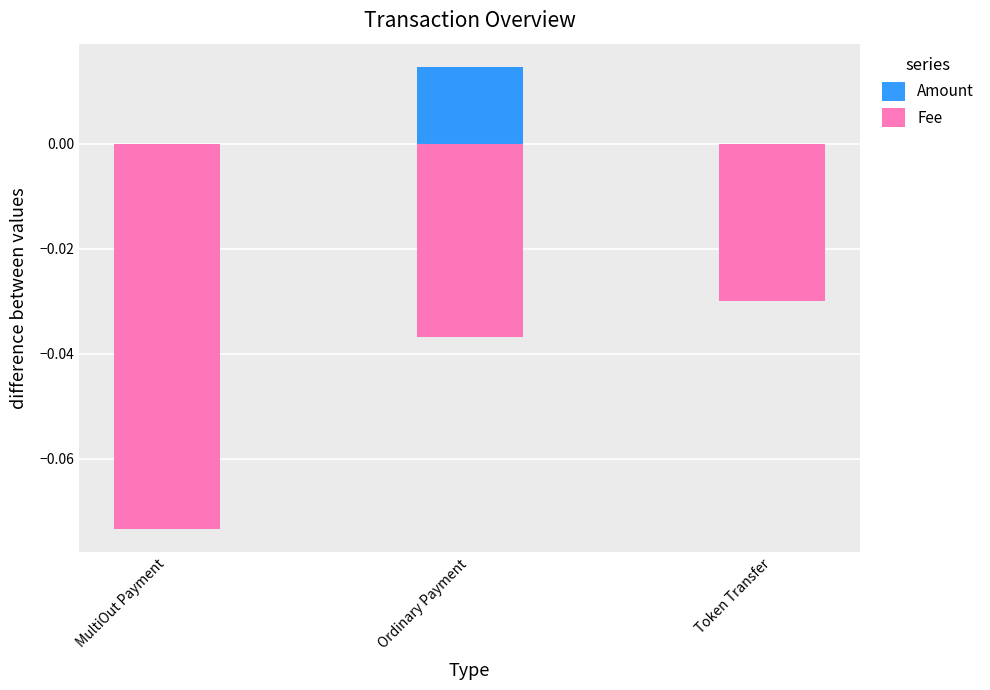

Between Ordinary Payment and Token Transfer, which series saw the biggest shift?

Amount